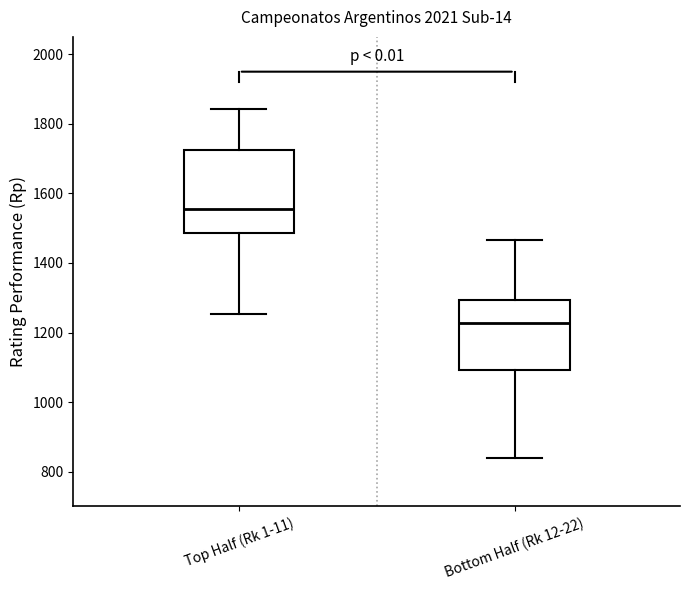

Reading left to right, transcribe this box plot: for each box, give where its median line is, the range the box spans, and where its two whiskers end, as read against the y-axis. The values are not printed on the chart, so give them approximately, as read against the axis.

Top Half (Rk 1-11): median 1560, box 1480 to 1720, whiskers 1260 to 1840
Bottom Half (Rk 12-22): median 1220, box 1100 to 1300, whiskers 840 to 1460